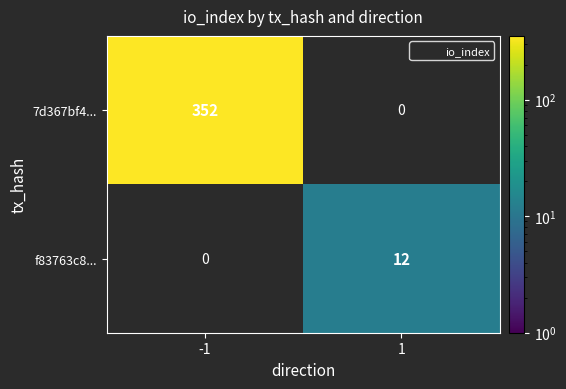

How many values in f83763c8... are above zero?

1